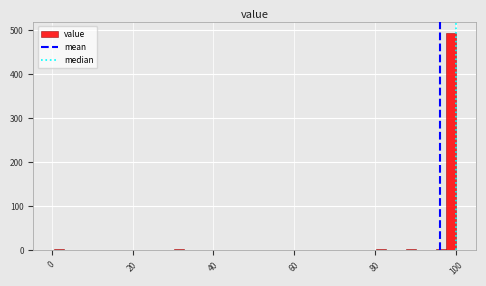

Read against the x-axis, roughly where is the centre of the tallest bar?

98